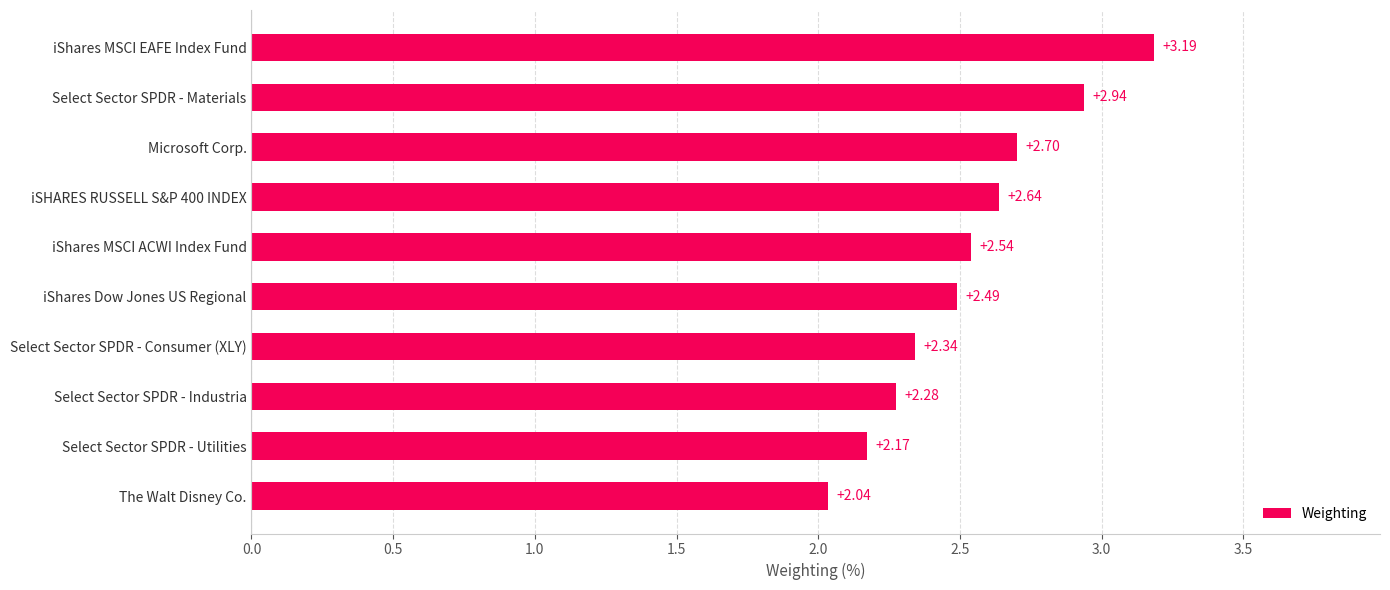

Does the chart contain any negative values?

No